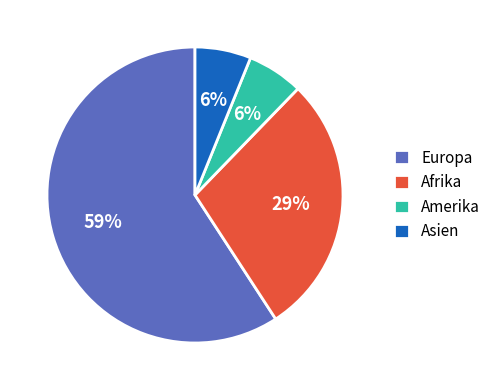

To the nearest percent, what portion does Asien represent?

6%